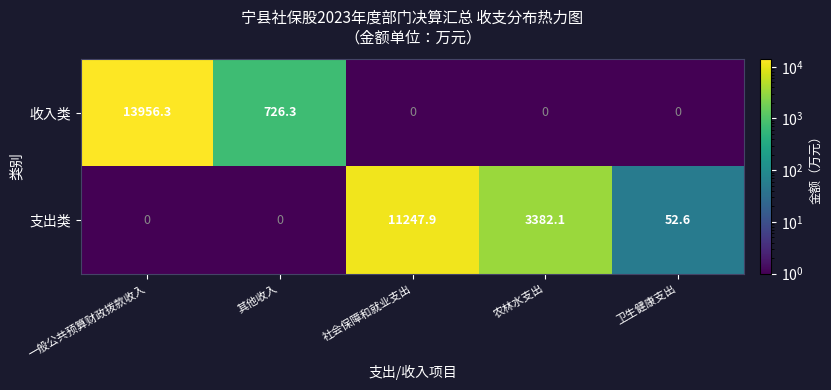

The value of 支出类 at 农林水支出 is 5147.8. True or false?

False